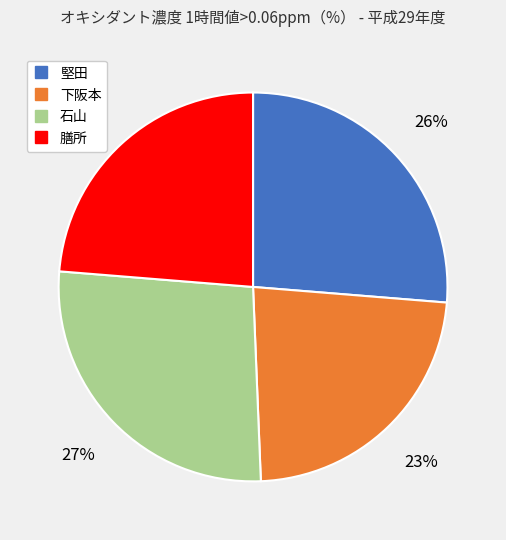

Does 堅田 account for over 50% of the chart?

No